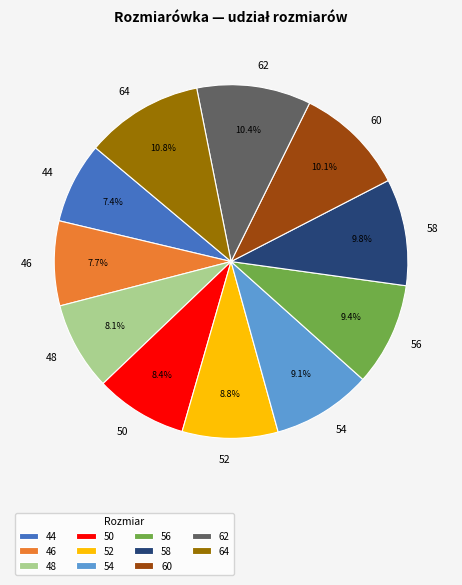

Does any single category account for the majority?

No